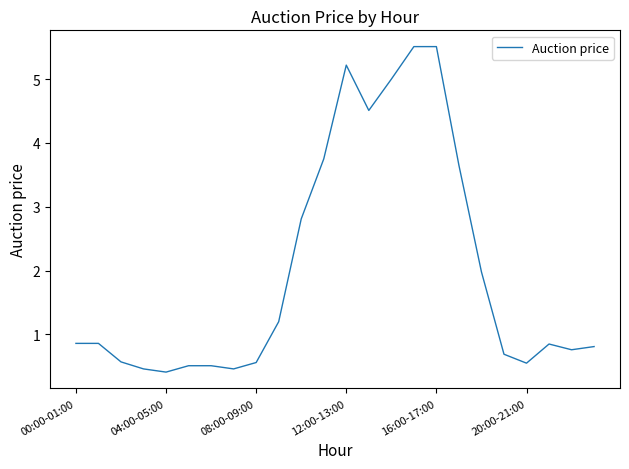

How many lines are shown in the chart?

1